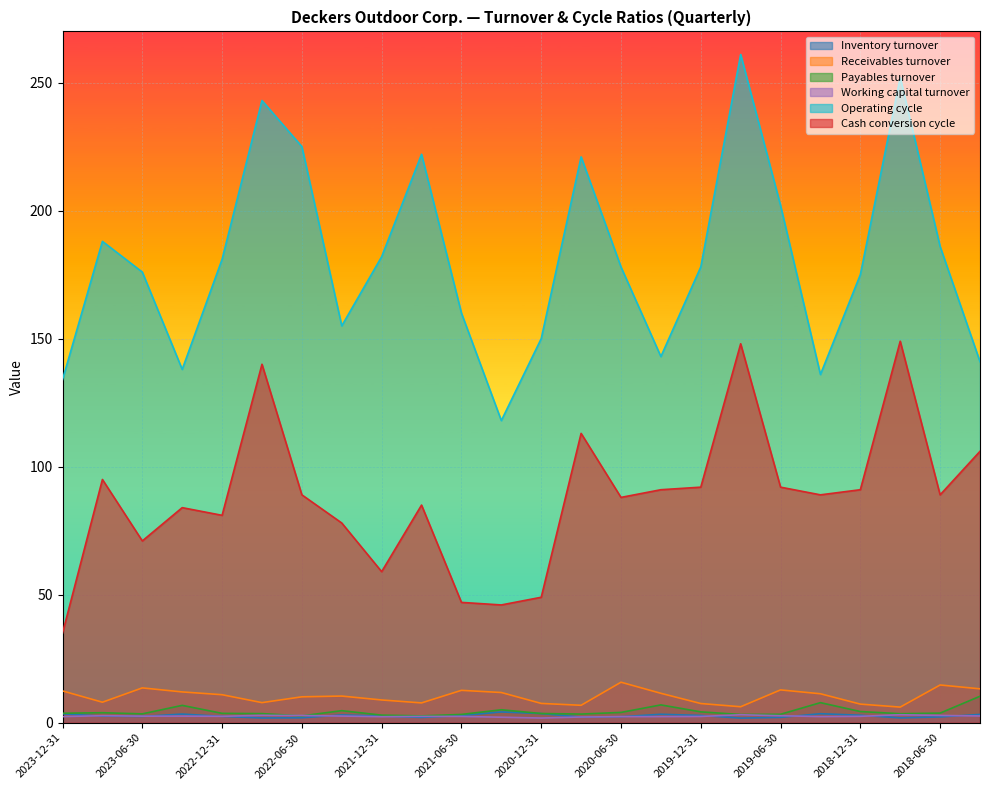

Reading left to right, what are all the values shown in this chart?

Inventory turnover: 2023-12-31=3.5	2023-09-30=2.6	2023-06-30=2.5	2023-03-31=3.4	2022-12-31=2.5	2022-09-30=1.9	2022-06-30=1.9	2022-03-31=3.0	2021-12-31=2.6	2021-09-30=2.1	2021-06-30=2.8	2021-03-31=4.2	2020-12-31=3.6	2020-09-30=2.2	2020-06-30=2.4	2020-03-31=3.3	2019-12-31=2.8	2019-09-30=1.8	2019-06-30=2.1	2019-03-31=3.5	2018-12-31=2.9	2018-09-30=1.9	2018-06-30=2.3	2018-03-31=3.2
Receivables turnover: 2023-12-31=12.4	2023-09-30=8.0	2023-06-30=13.6	2023-03-31=12.0	2022-12-31=10.9	2022-09-30=7.8	2022-06-30=10.1	2022-03-31=10.4	2021-12-31=8.9	2021-09-30=7.7	2021-06-30=12.7	2021-03-31=11.8	2020-12-31=7.5	2020-09-30=6.8	2020-06-30=15.8	2020-03-31=11.5	2019-12-31=7.5	2019-09-30=6.2	2019-06-30=12.8	2019-03-31=11.3	2018-12-31=7.3	2018-09-30=6.1	2018-06-30=14.7	2018-03-31=13.2
Payables turnover: 2023-12-31=3.7	2023-09-30=3.9	2023-06-30=3.5	2023-03-31=6.8	2022-12-31=3.7	2022-09-30=3.6	2022-06-30=2.7	2022-03-31=4.7	2021-12-31=3.0	2021-09-30=2.7	2021-06-30=3.2	2021-03-31=5.1	2020-12-31=3.6	2020-09-30=3.4	2020-06-30=4.0	2020-03-31=7.0	2019-12-31=4.2	2019-09-30=3.2	2019-06-30=3.3	2019-03-31=7.8	2018-12-31=4.4	2018-09-30=3.5	2018-06-30=3.8	2018-03-31=10.3
Working capital turnover: 2023-12-31=2.4	2023-09-30=2.8	2023-06-30=2.6	2023-03-31=2.6	2022-12-31=2.5	2022-09-30=2.9	2022-06-30=2.8	2022-03-31=2.6	2021-12-31=2.4	2021-09-30=2.5	2021-06-30=2.5	2021-03-31=2.1	2020-12-31=1.8	2020-09-30=2.2	2020-06-30=2.4	2020-03-31=2.4	2019-12-31=2.5	2019-09-30=3.1	2019-06-30=2.7	2019-03-31=2.4	2018-12-31=2.5	2018-09-30=3.1	2018-06-30=2.8	2018-03-31=2.6
Operating cycle: 2023-12-31=134.0	2023-09-30=188.0	2023-06-30=176.0	2023-03-31=138.0	2022-12-31=181.0	2022-09-30=243.0	2022-06-30=225.0	2022-03-31=155.0	2021-12-31=182.0	2021-09-30=222.0	2021-06-30=160.0	2021-03-31=118.0	2020-12-31=150.0	2020-09-30=221.0	2020-06-30=178.0	2020-03-31=143.0	2019-12-31=178.0	2019-09-30=261.0	2019-06-30=202.0	2019-03-31=136.0	2018-12-31=175.0	2018-09-30=252.0	2018-06-30=186.0	2018-03-31=141.0
Cash conversion cycle: 2023-12-31=35.0	2023-09-30=95.0	2023-06-30=71.0	2023-03-31=84.0	2022-12-31=81.0	2022-09-30=140.0	2022-06-30=89.0	2022-03-31=78.0	2021-12-31=59.0	2021-09-30=85.0	2021-06-30=47.0	2021-03-31=46.0	2020-12-31=49.0	2020-09-30=113.0	2020-06-30=88.0	2020-03-31=91.0	2019-12-31=92.0	2019-09-30=148.0	2019-06-30=92.0	2019-03-31=89.0	2018-12-31=91.0	2018-09-30=149.0	2018-06-30=89.0	2018-03-31=106.0